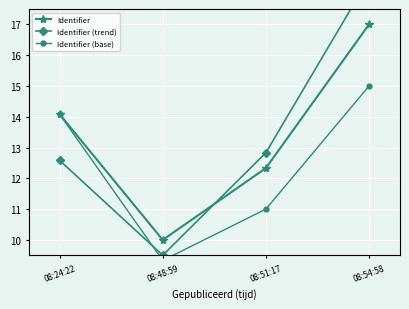

Reading right to left, what are all the values shown in this chart?

Identifier: 08:54:58=17.0	08:51:17=12.3	08:48:59=10.0	08:24:22=14.1
Identifier (trend): 08:54:58=18.5	08:51:17=12.8	08:48:59=9.5	08:24:22=12.6
Identifier (base): 08:54:58=15.0	08:51:17=11.0	08:48:59=9.3	08:24:22=14.1